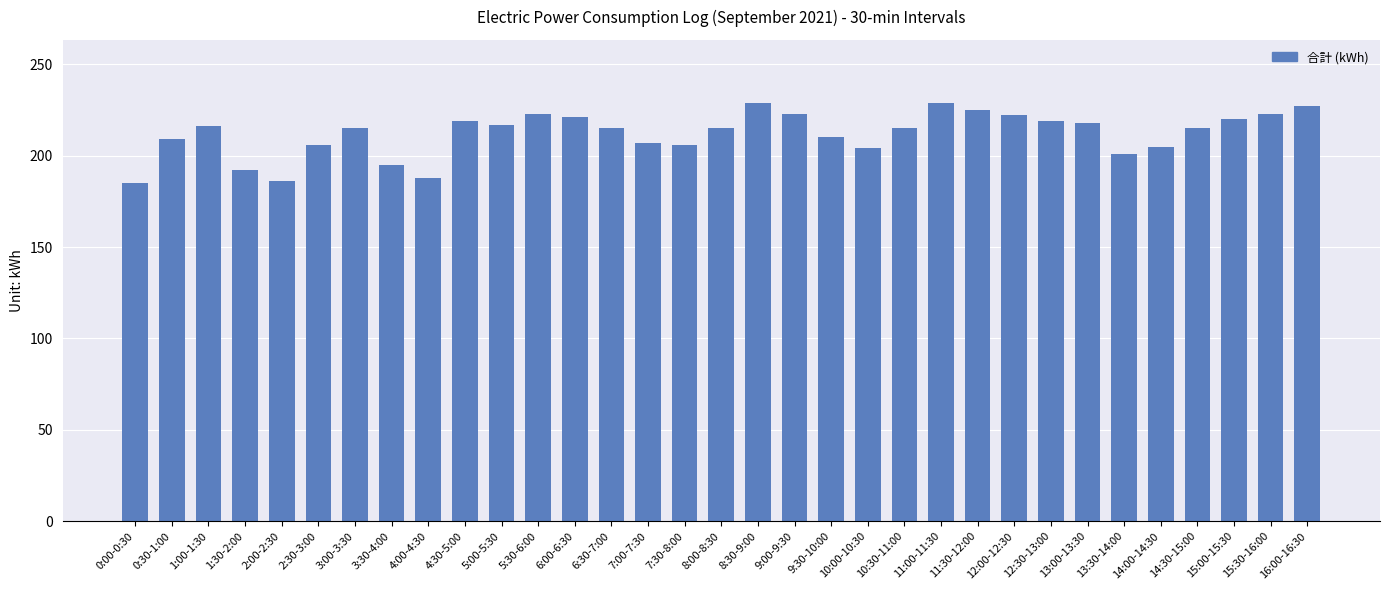

The chart shows a value of 71 at 9:00-9:30. True or false?

False